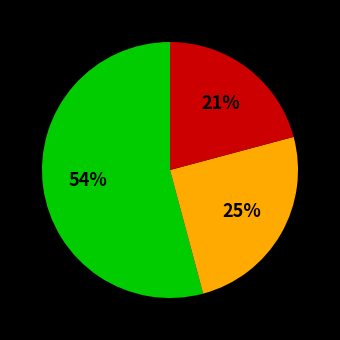

To the nearest percent, what is the difference between the largest and smallest slice percentages?

33%